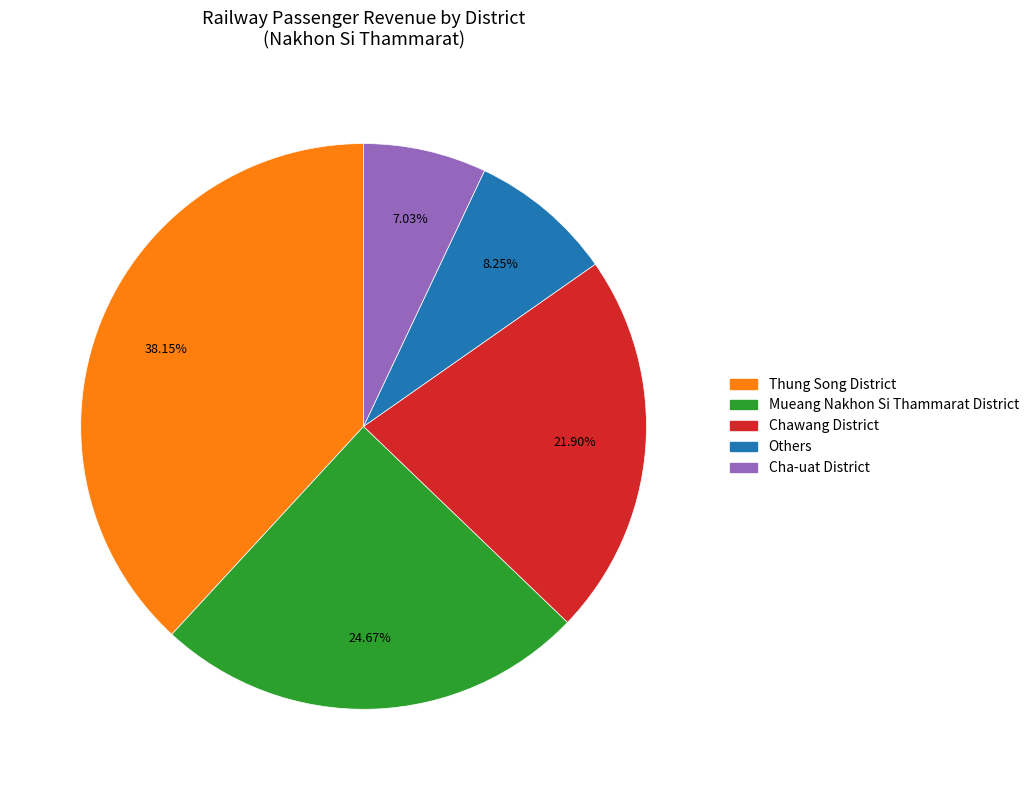

Between Cha-uat District and Mueang Nakhon Si Thammarat District, which is larger?

Mueang Nakhon Si Thammarat District